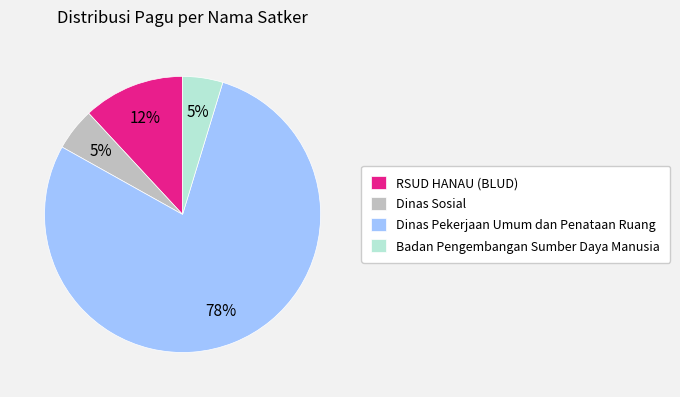

Approximately how many times larger is the value at RSUD HANAU (BLUD) compared to Dinas Pekerjaan Umum dan Penataan Ruang?

0.2